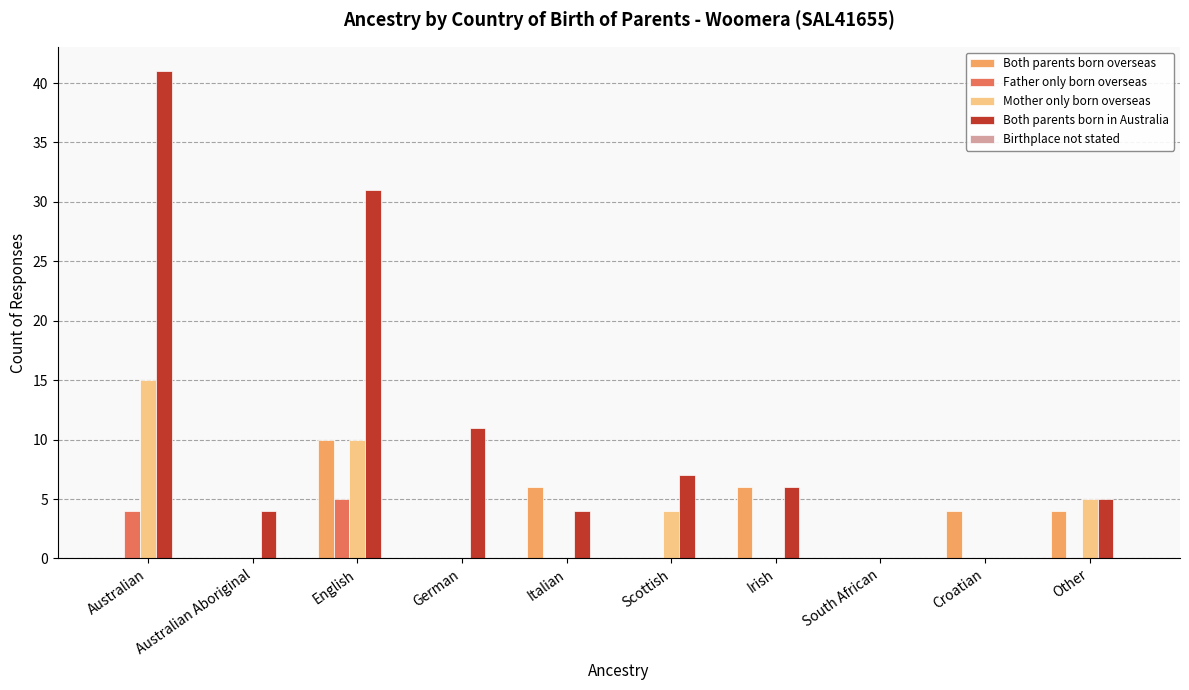

What is the sum of the Mother only born overseas values at Scottish and German?

4